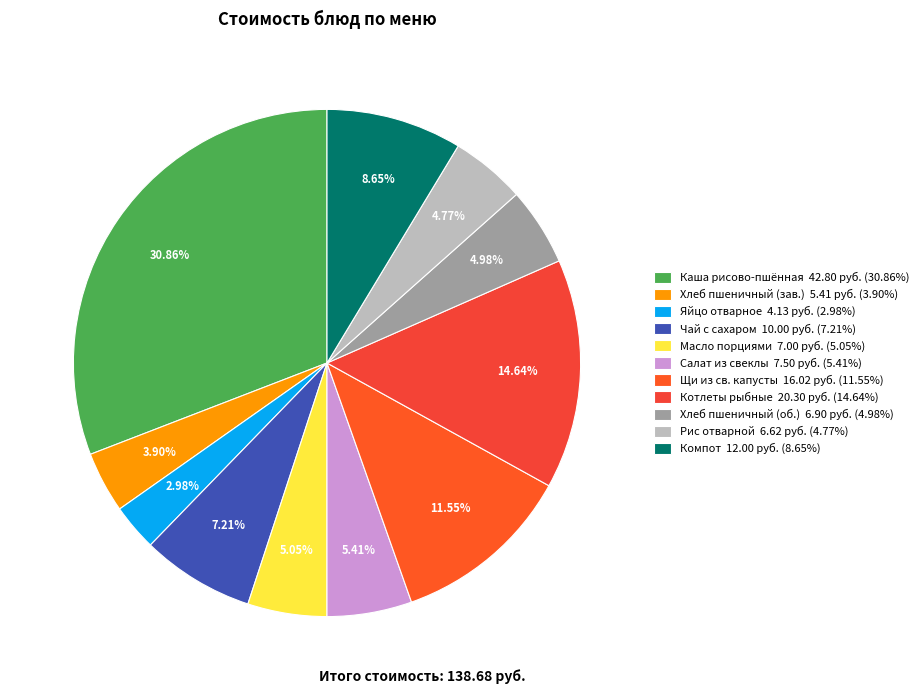

Is there any slice that represents more than half of the pie?

No